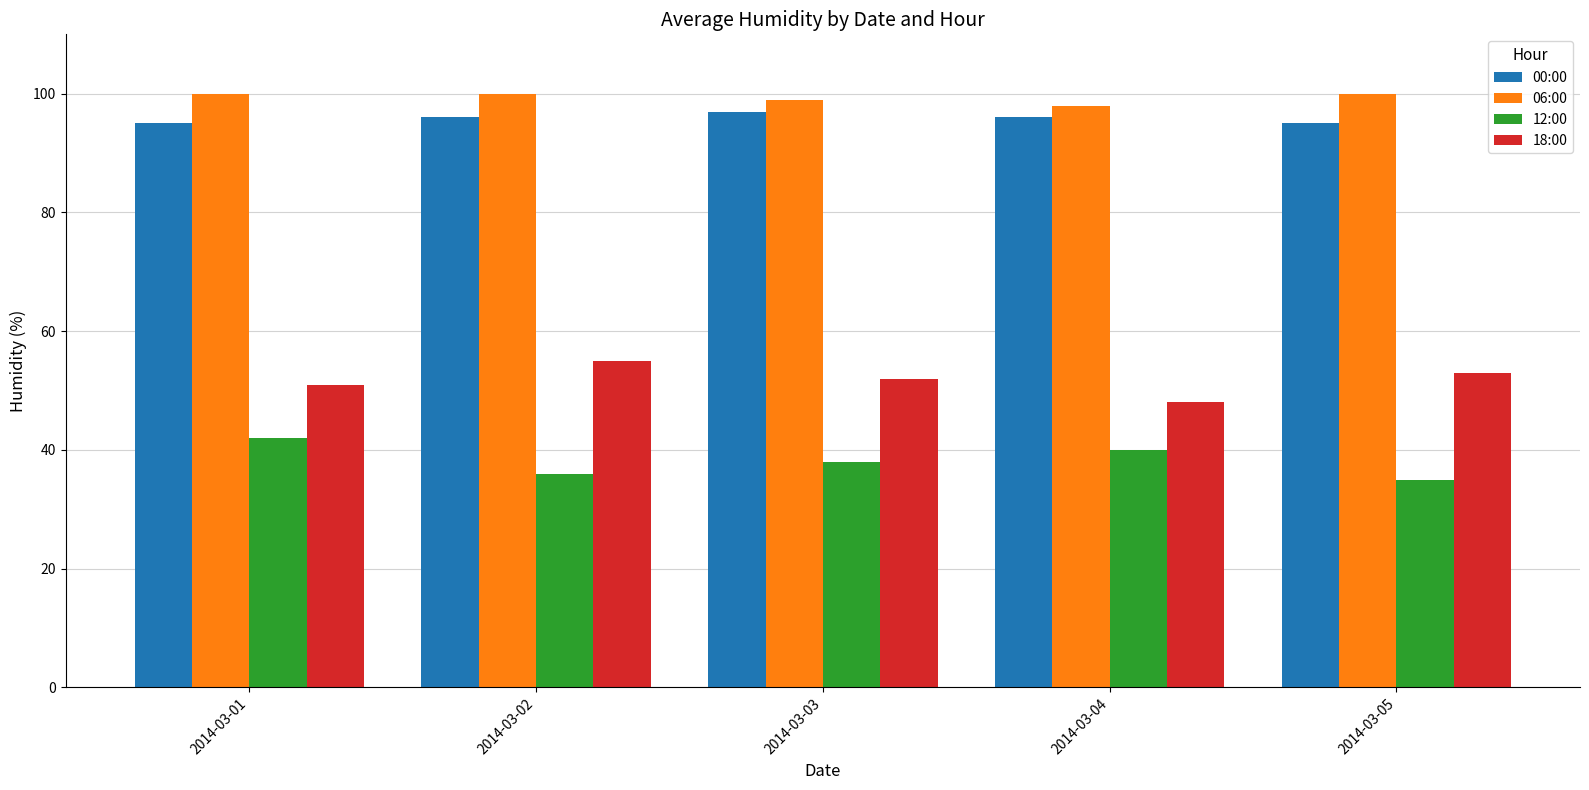

What is the difference between the maximum and second lowest values in the 06:00 series?

1